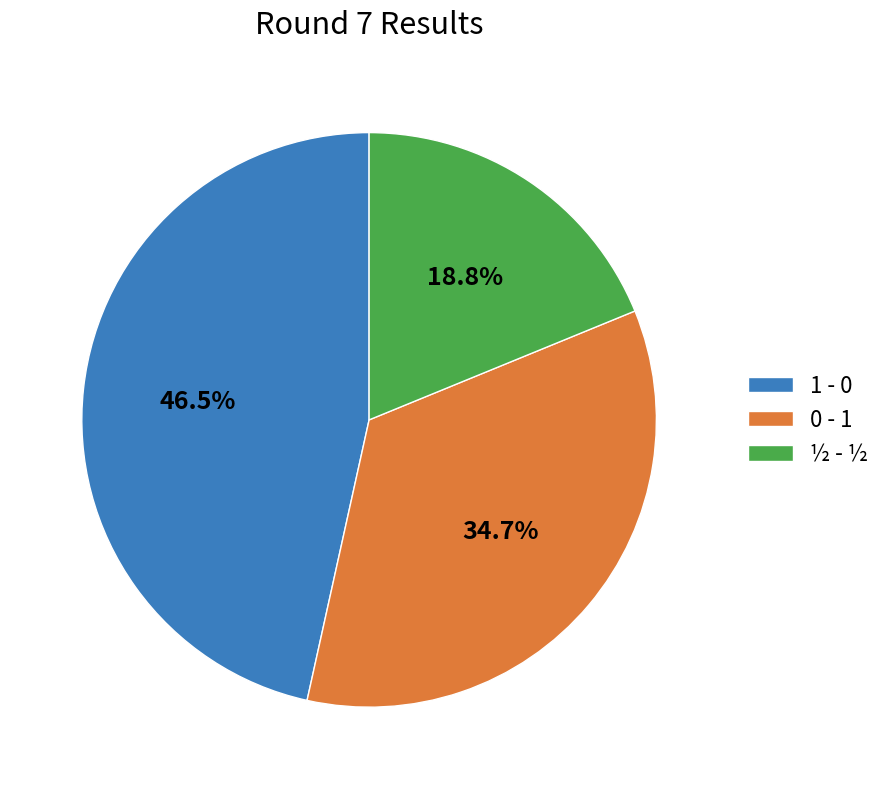

Is there any slice that represents more than half of the pie?

No